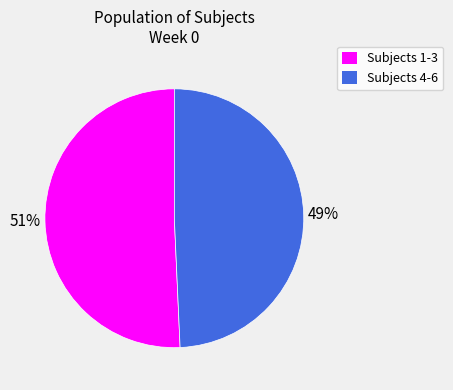

Rank the categories by value from lowest to highest.

Subjects 4-6, Subjects 1-3